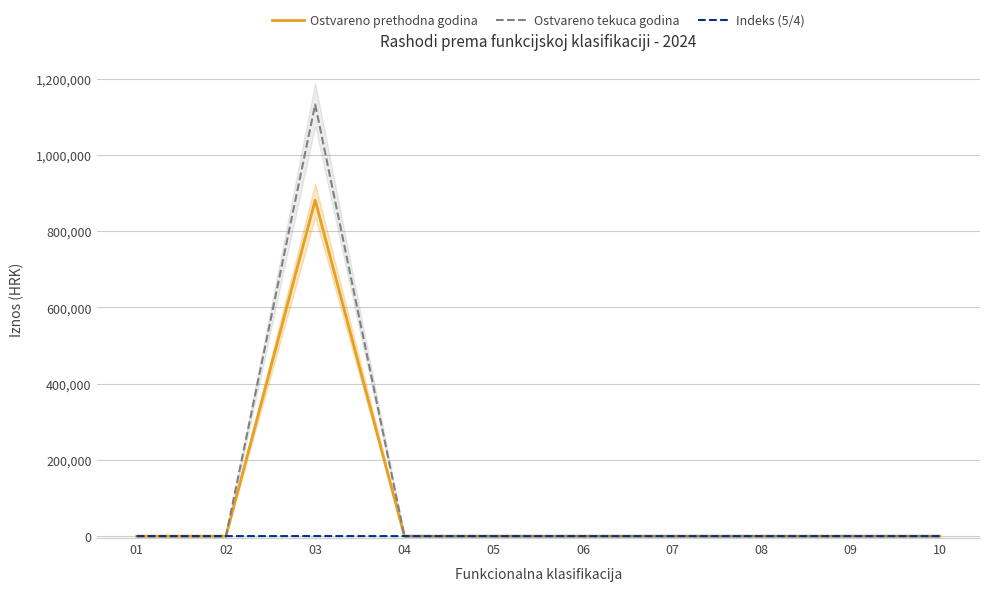

What is the difference between the maximum and minimum values in the Ostvareno tekuca godina series?

1132385.5